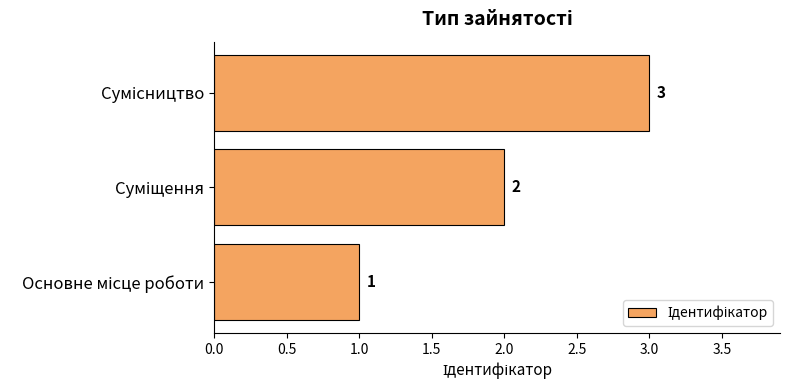

What is the sum of all values?

6